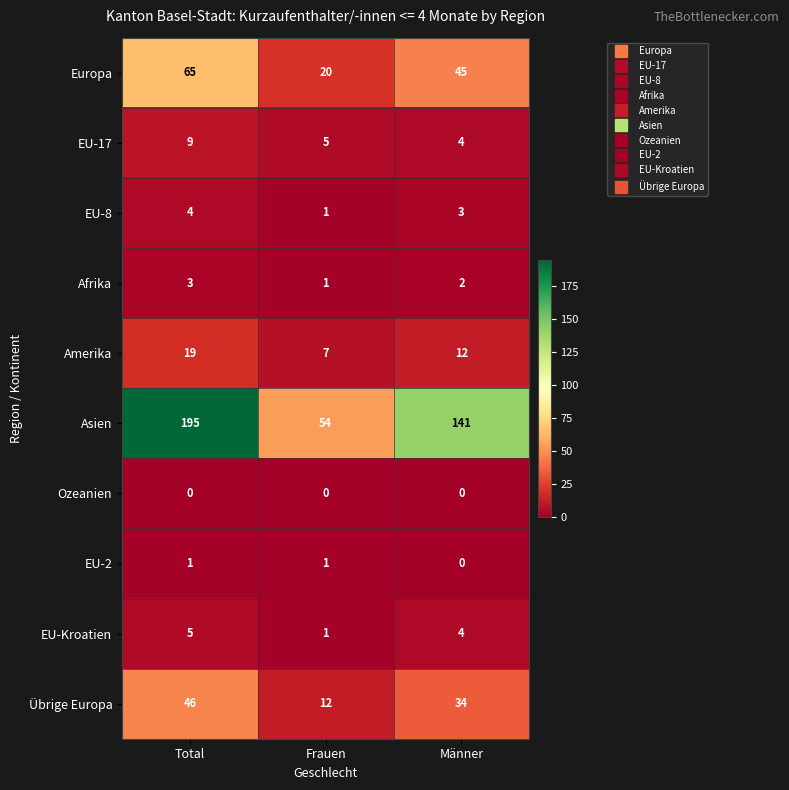

What is the difference between the highest and lowest values at Total?

195